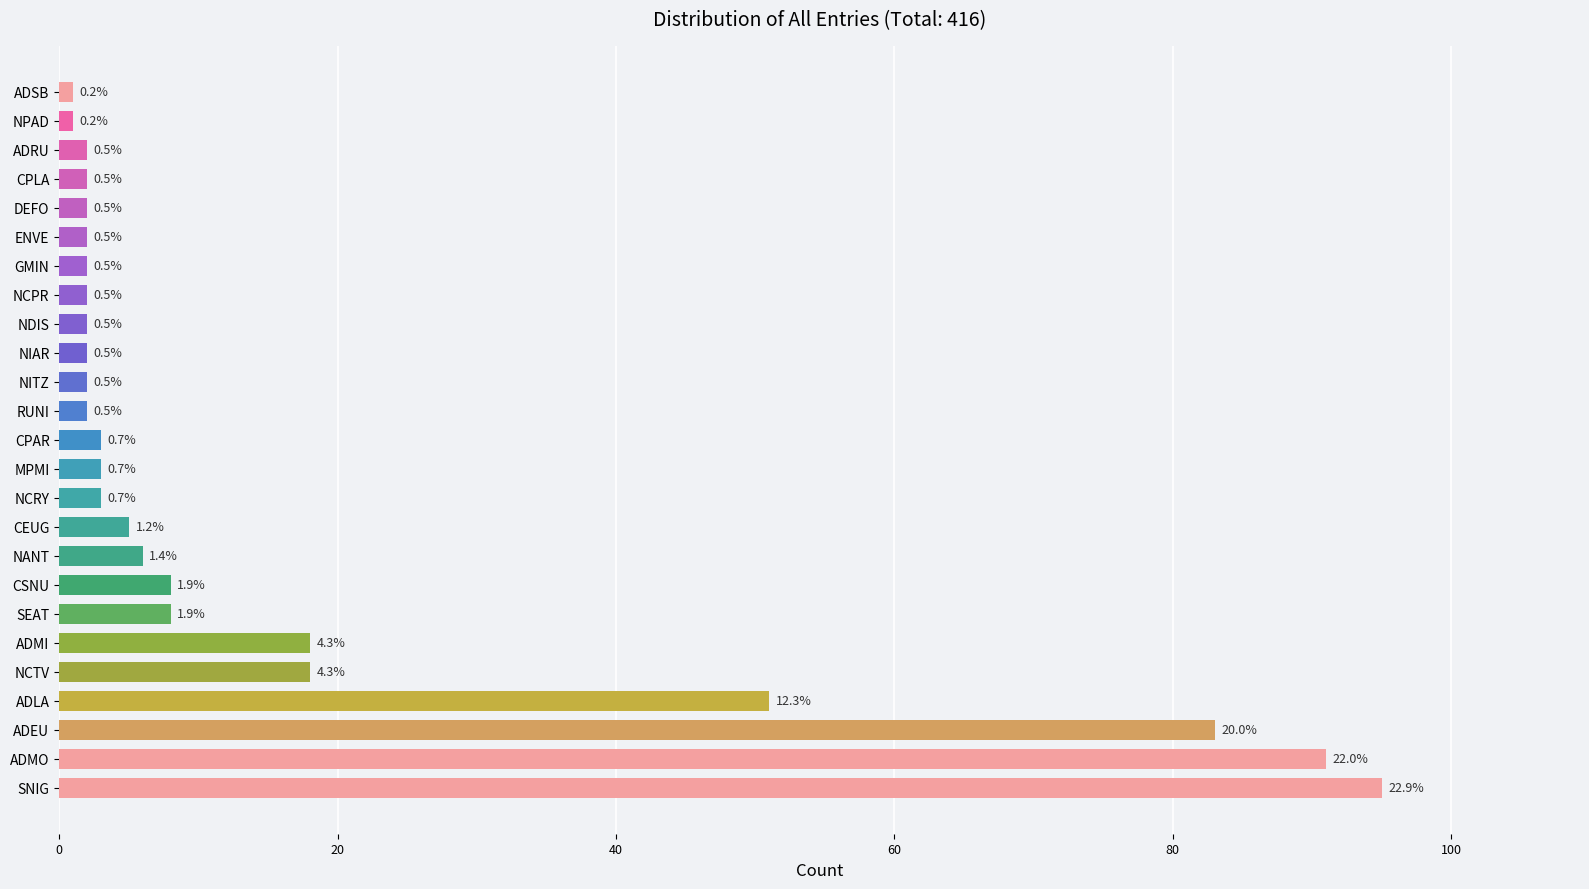

Does the chart contain any negative values?

No